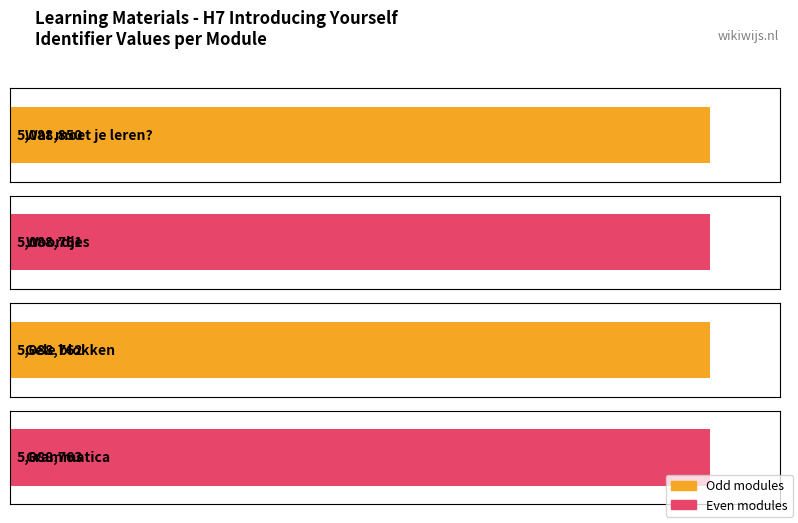

List the labels in order of value, smallest first.

Woordjes, Gele blokken, Grammatica, Wat moet je leren?